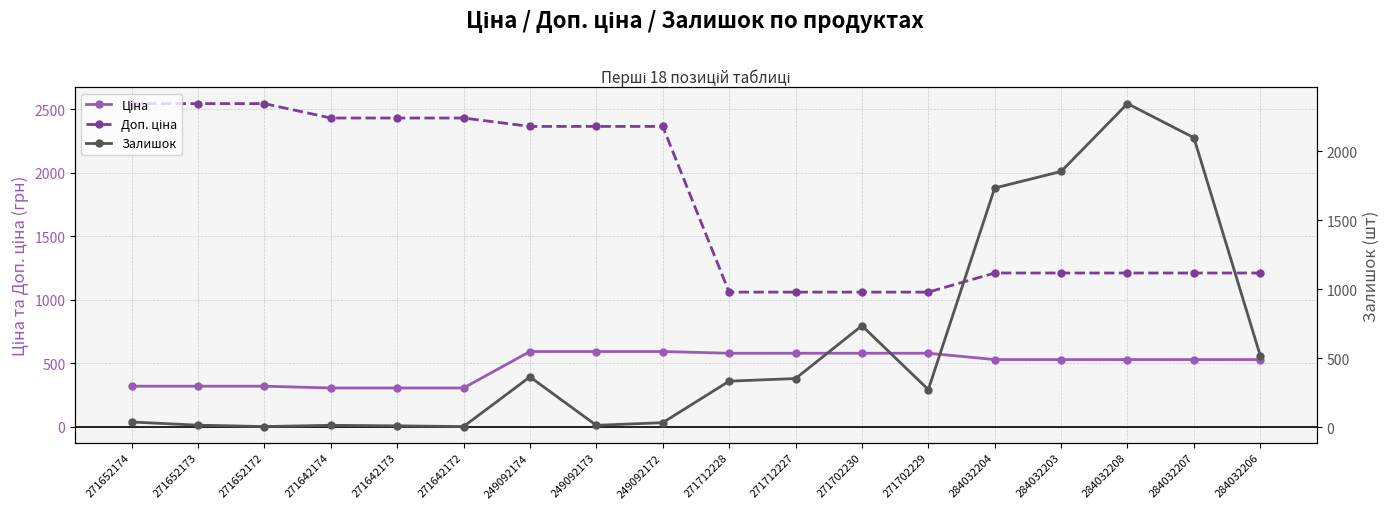

What is the label of the 6th point from the right?

271702229